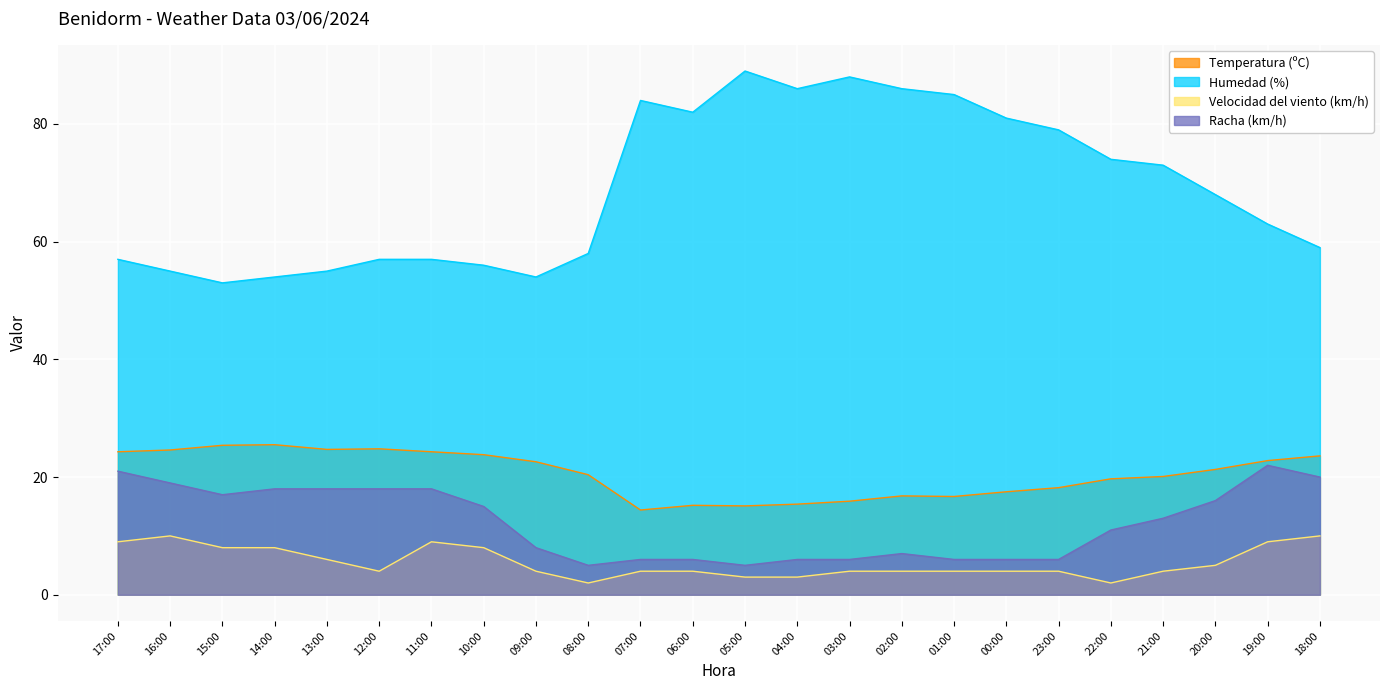

What is the maximum value for Temperatura (ºC)?

25.5